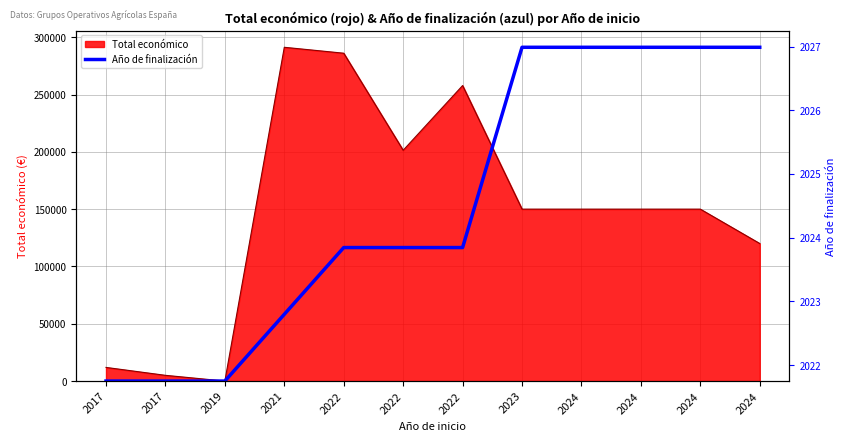

Count the number of categories in the chart.

12